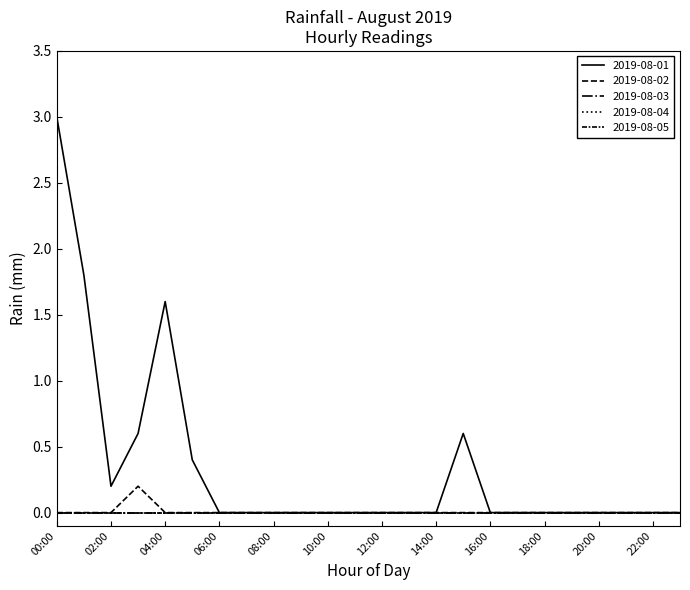

At which category does 2019-08-02 reach its first local peak?

03:00